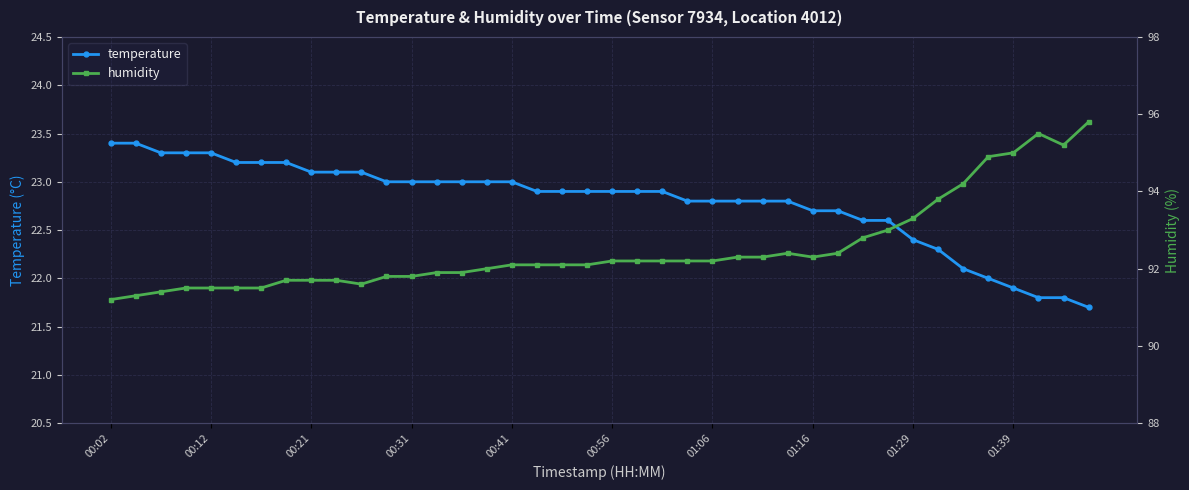

Which series has the largest range (max minus min)?

humidity